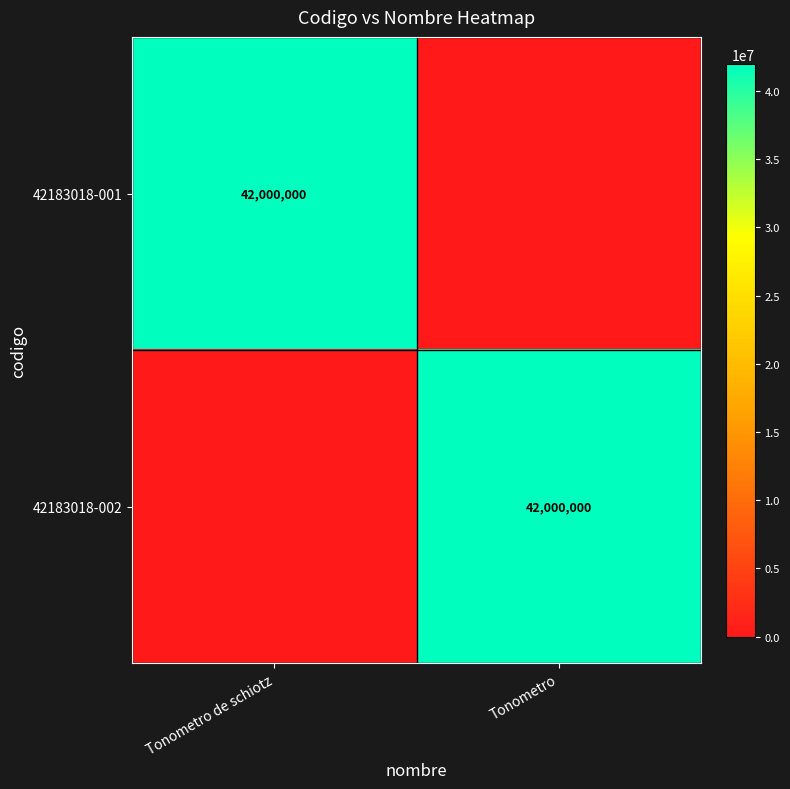

True or false: 42183018-001 has a value of 66398636 at Tonometro de schiotz.

False